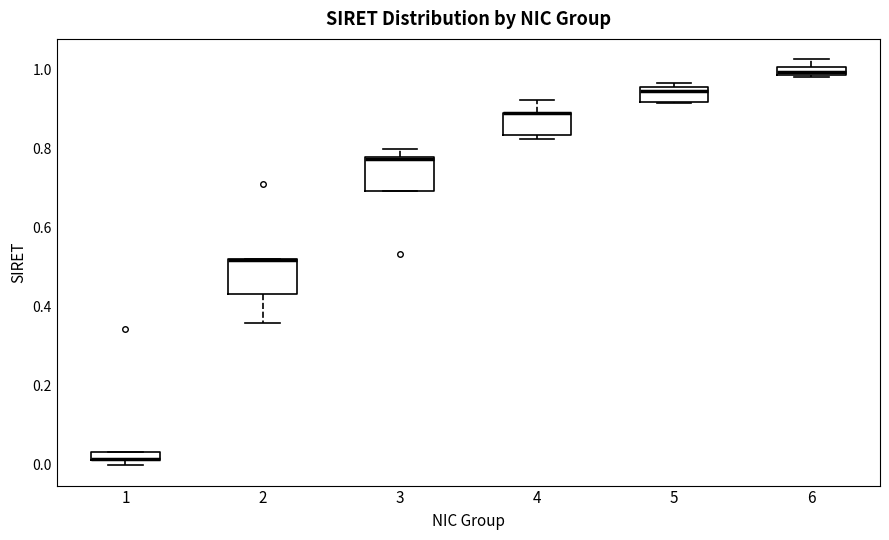

Where is the upper edge of the box at x = 4 on the y-axis? The values are not printed on the chart, so give them approximately, as read against the axis.

0.90